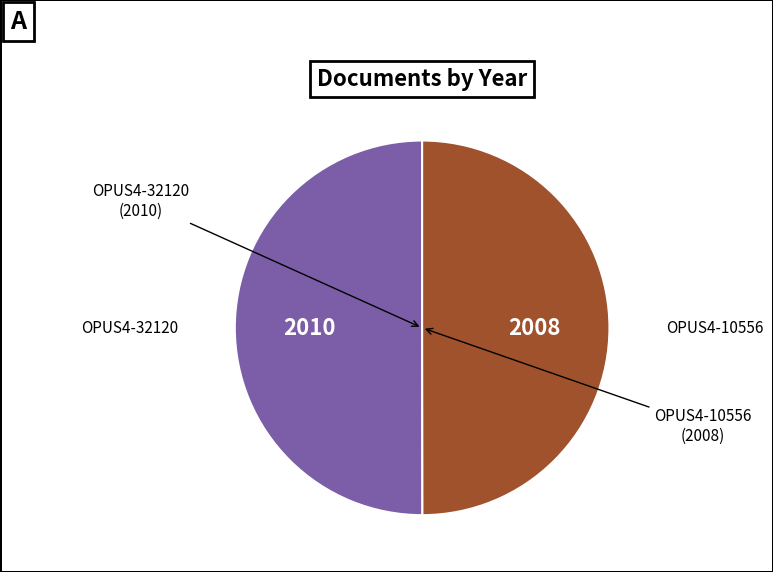

Which category has the smallest portion of the pie?

OPUS4-10556